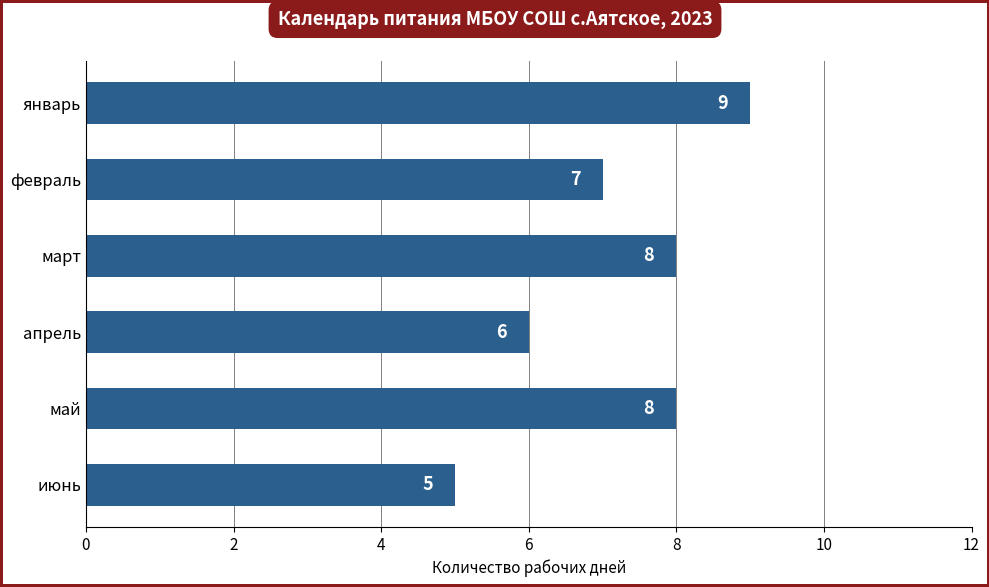

Reading top to bottom, transcribe all the data shown in this chart.

январь=9	февраль=7	март=8	апрель=6	май=8	июнь=5